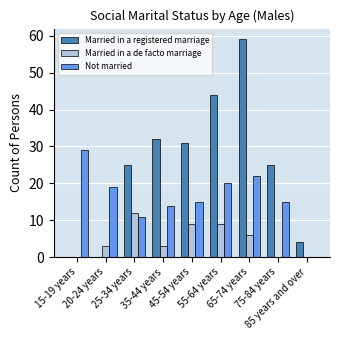

Are the bars grouped side by side (vs. stacked)?

Yes